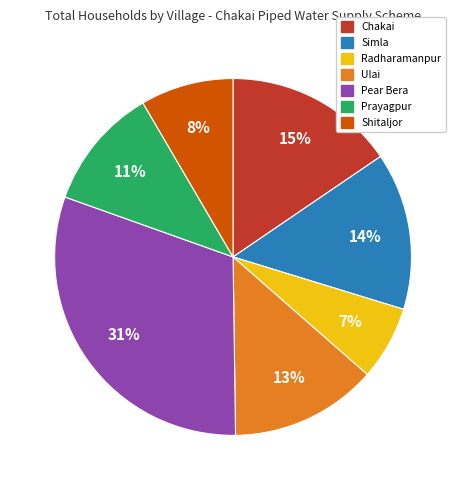

Do Simla and Pear Bera together represent more than half of the pie?

No